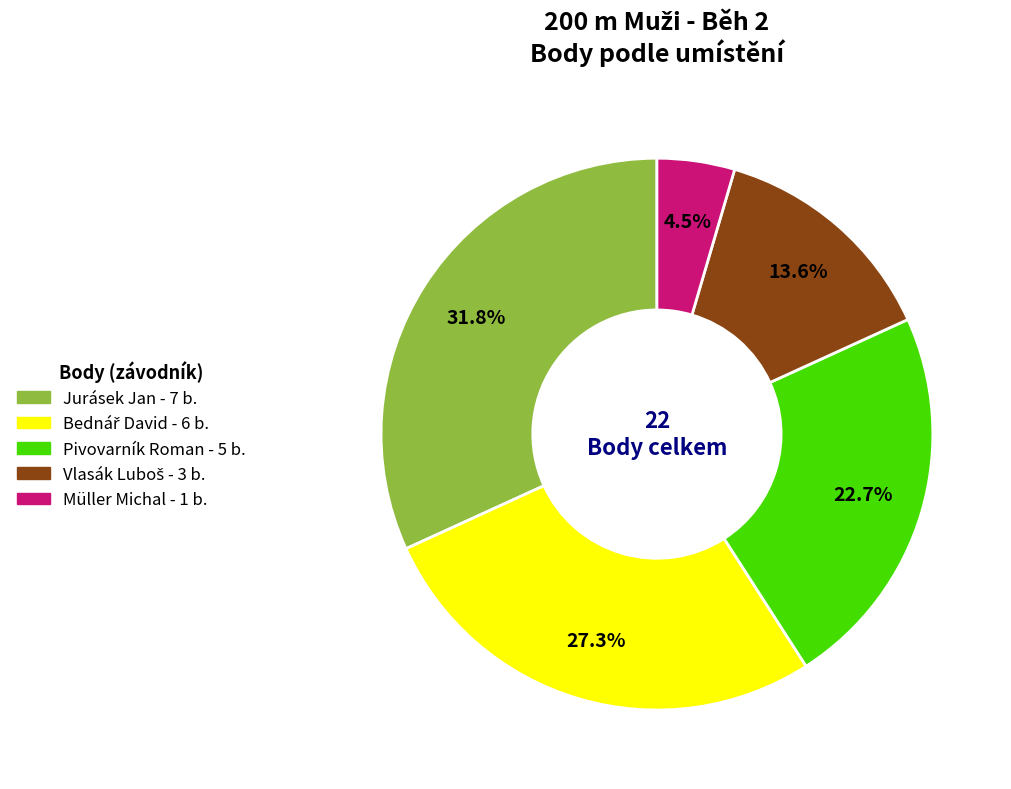

Is there any slice that represents more than half of the pie?

No